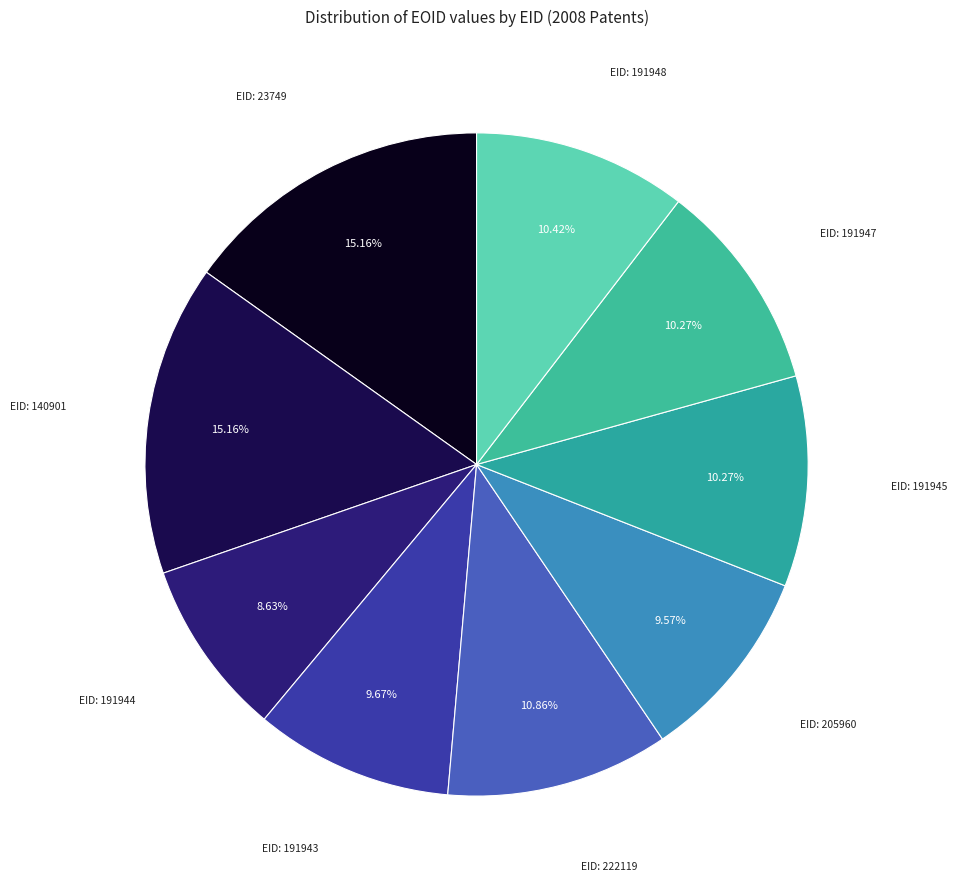

How many segments does this pie chart have?

9